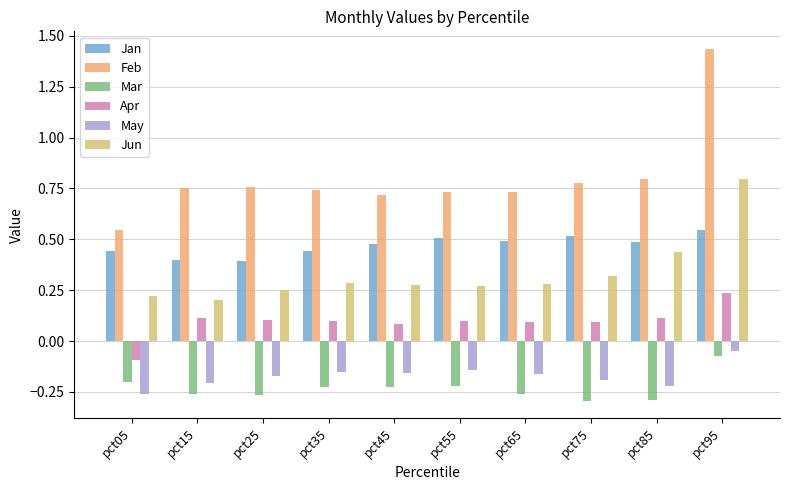

List the series in order of their peak value, highest first.

Feb, Jun, Jan, Apr, May, Mar